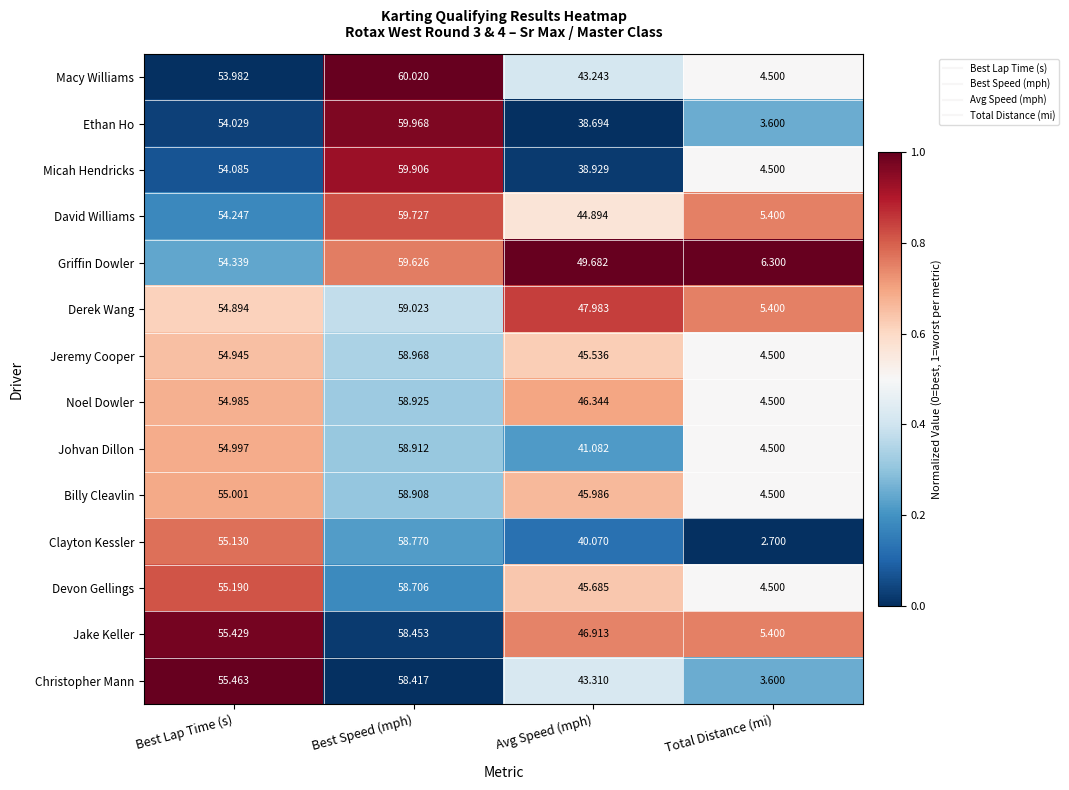

Which series has the widest spread of values?

Ethan Ho